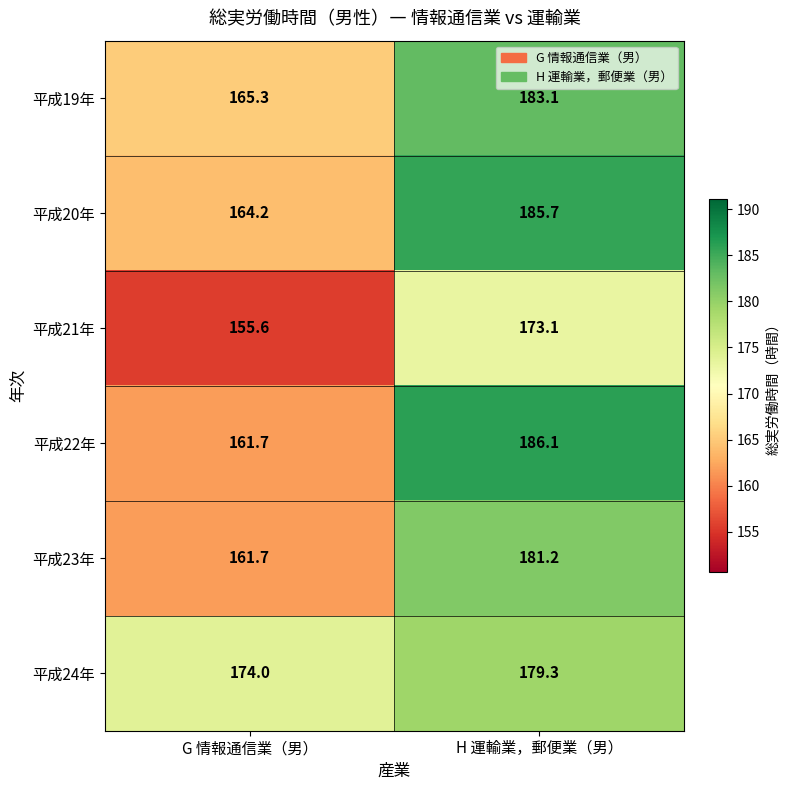

Is it true that 平成20年 equals 252.7 at H 運輸業，郵便業（男）?

False